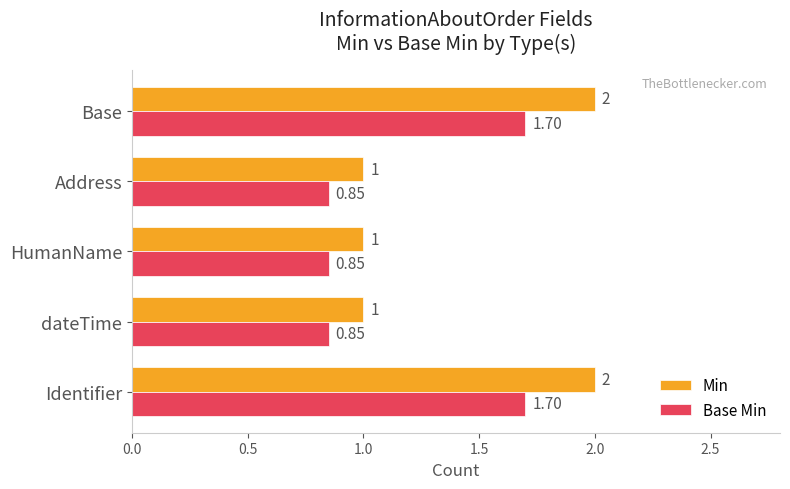

Is the value of Min at dateTime greater than the value of Base Min at HumanName?

Yes